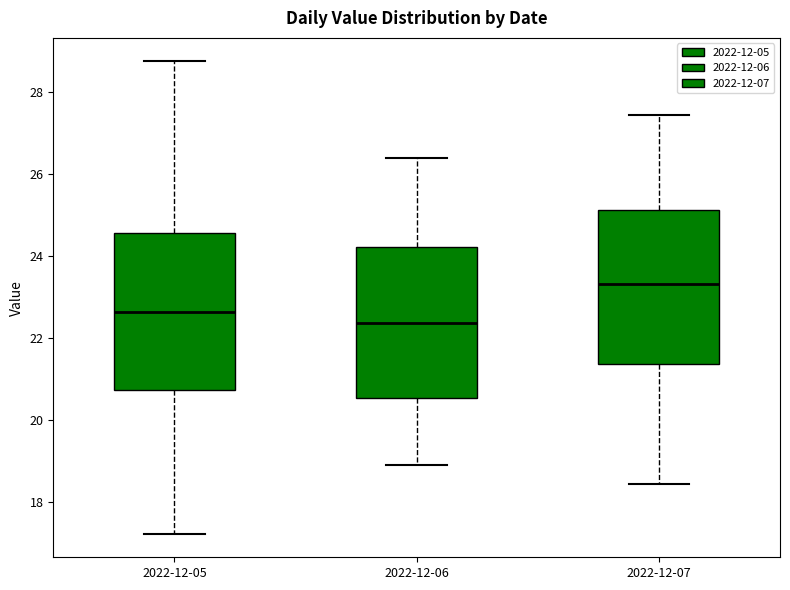

Reading left to right, transcribe this box plot: for each box, give where its median line is, the range the box spans, and where its two whiskers end, as read against the y-axis. The values are not printed on the chart, so give them approximately, as read against the axis.

2022-12-05: median 22.6, box 20.8 to 24.6, whiskers 17.2 to 28.8
2022-12-06: median 22.4, box 20.6 to 24.2, whiskers 19.0 to 26.4
2022-12-07: median 23.4, box 21.4 to 25.2, whiskers 18.4 to 27.4